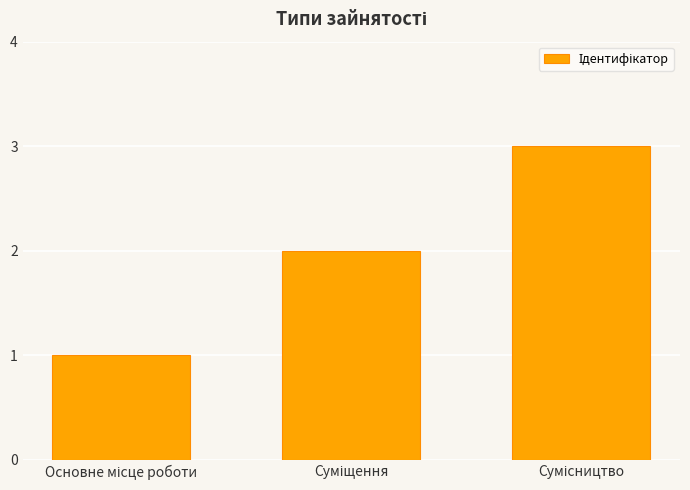

What is the greatest value displayed?

3